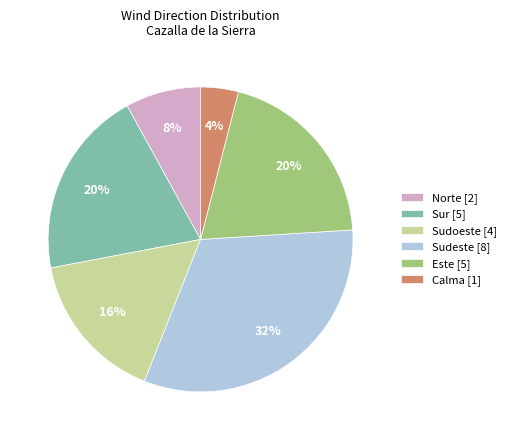

Is Sur [5] the majority of the pie?

No